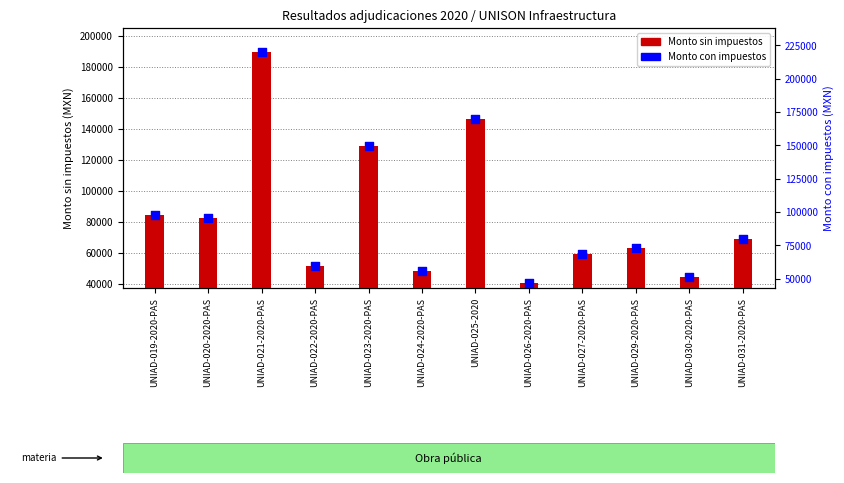

At which category is the sum across all series the highest?

UNIAD-021-2020-PAS